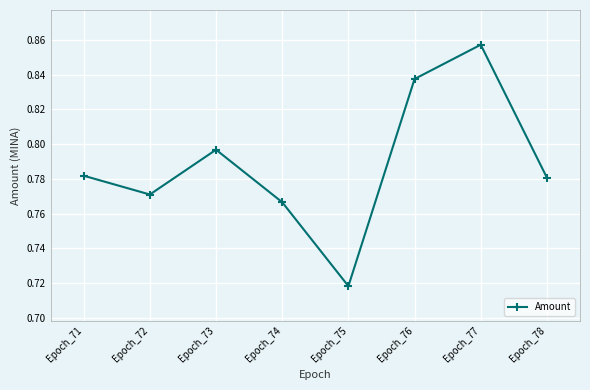

Count the values in the range 0 to 1.

8